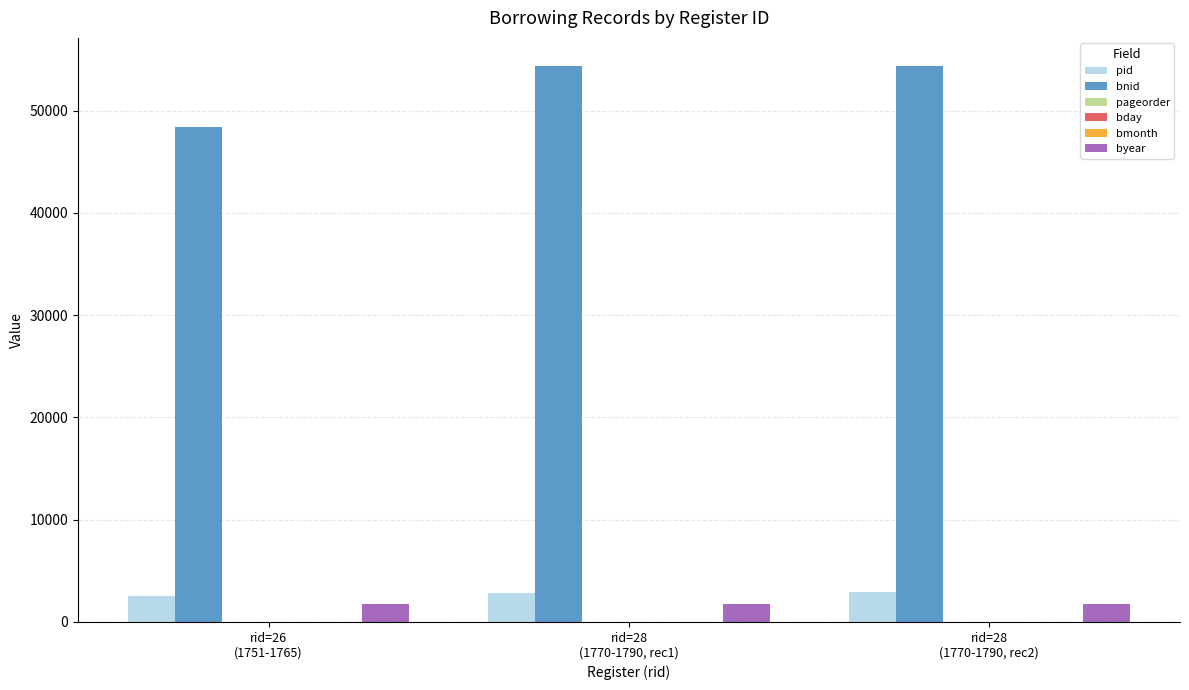

What is the maximum value for pid?

2884